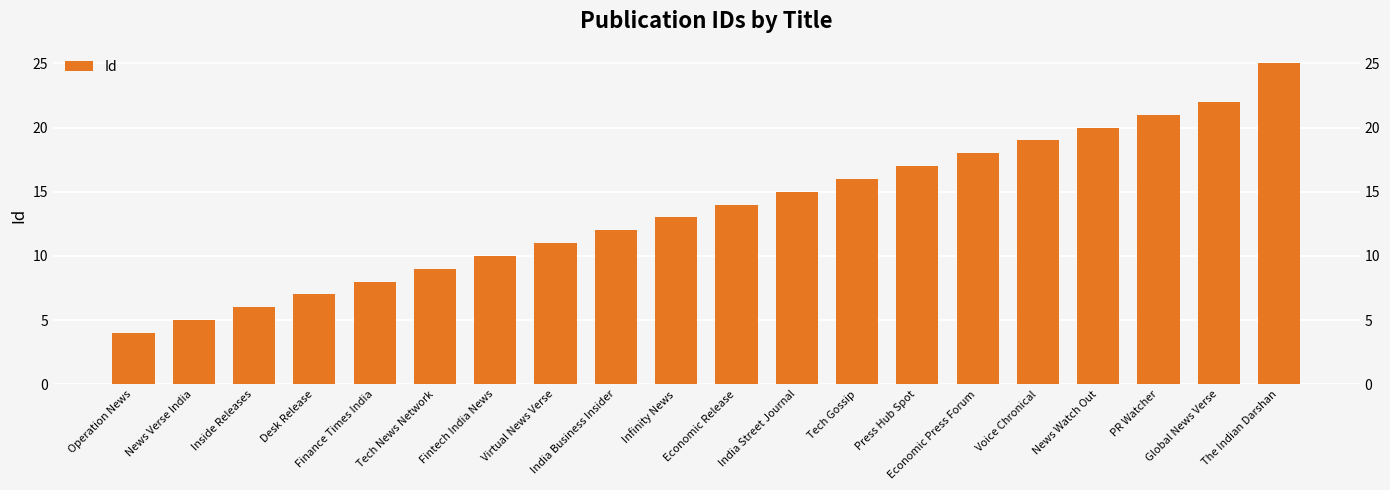

Are the bars horizontal?

No